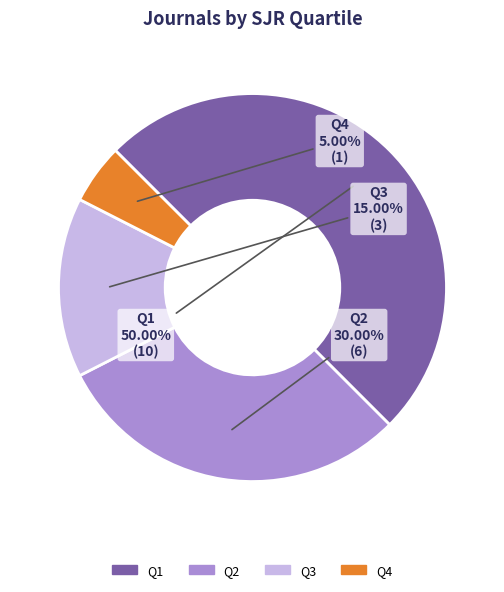

To the nearest percent, what is the combined percentage of Q1 and Q3?

65%